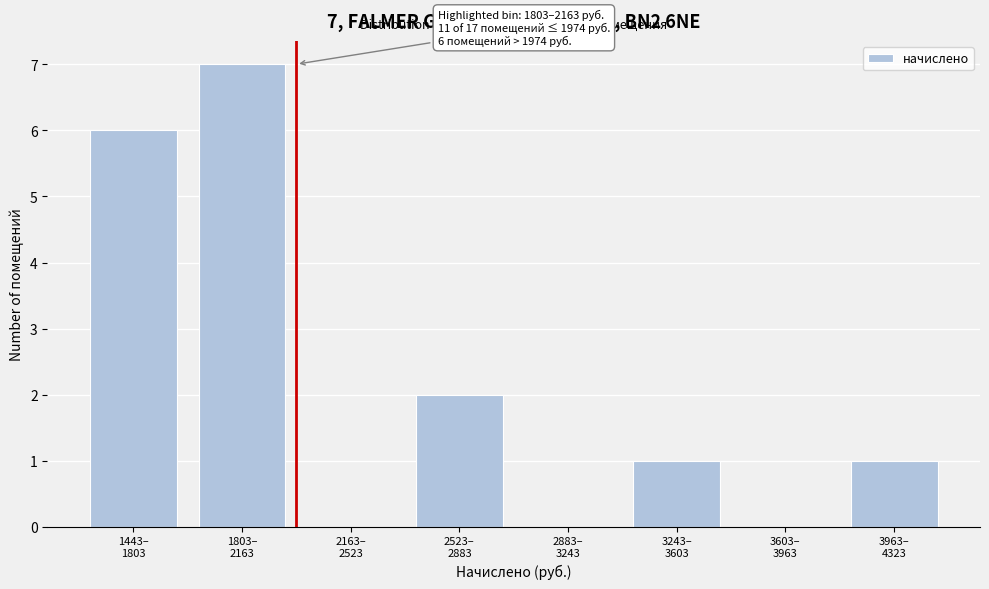

What is the greatest value displayed?

7